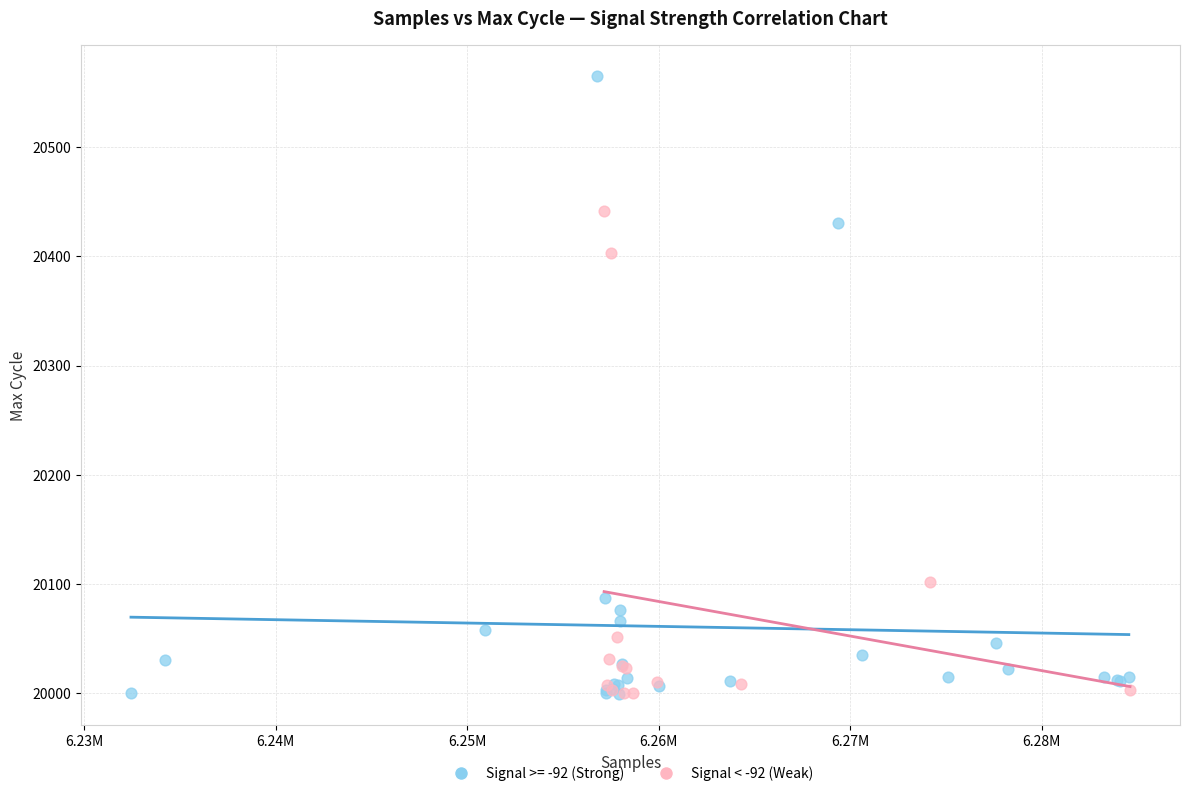

Which series has the widest spread of Y values?

Signal >= -92 (Strong)